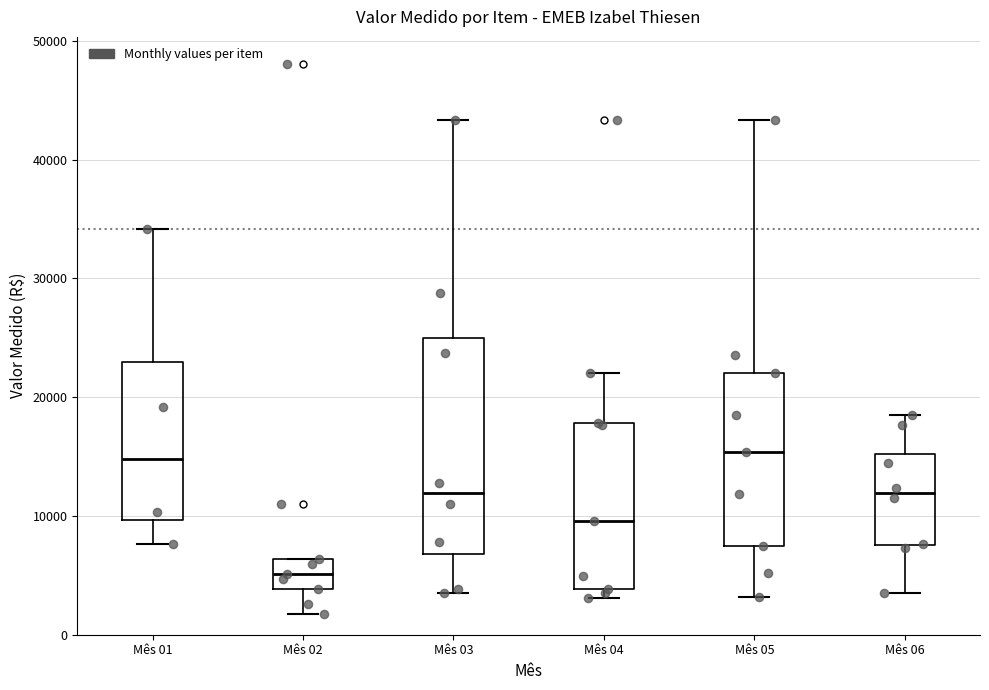

Where does the upper whisker of the box for Mês 06 end on the y-axis? The values are not printed on the chart, so give them approximately, as read against the axis.

19000